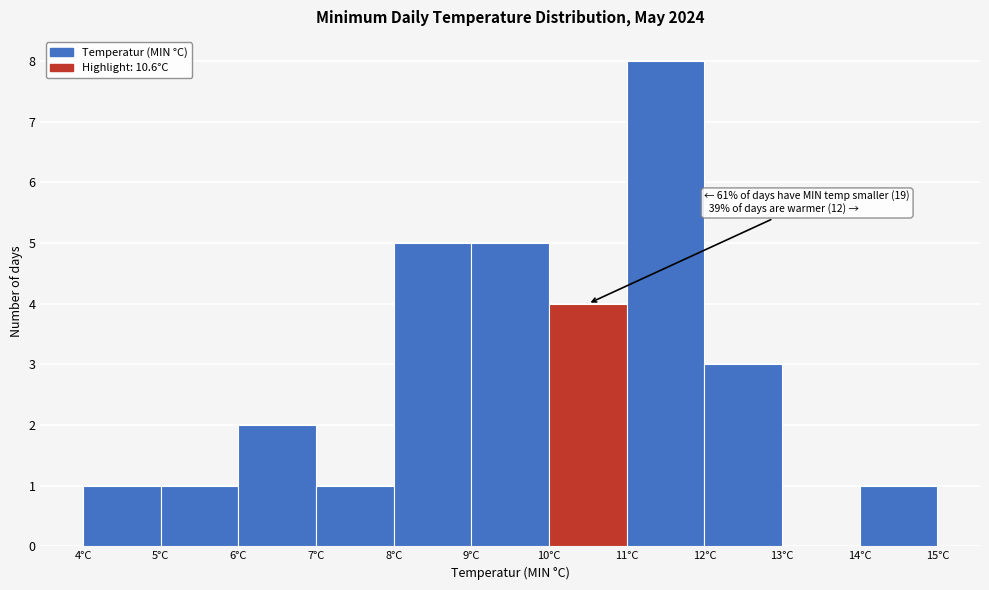

Which range on the x-axis has the tallest bar?

11 to 12